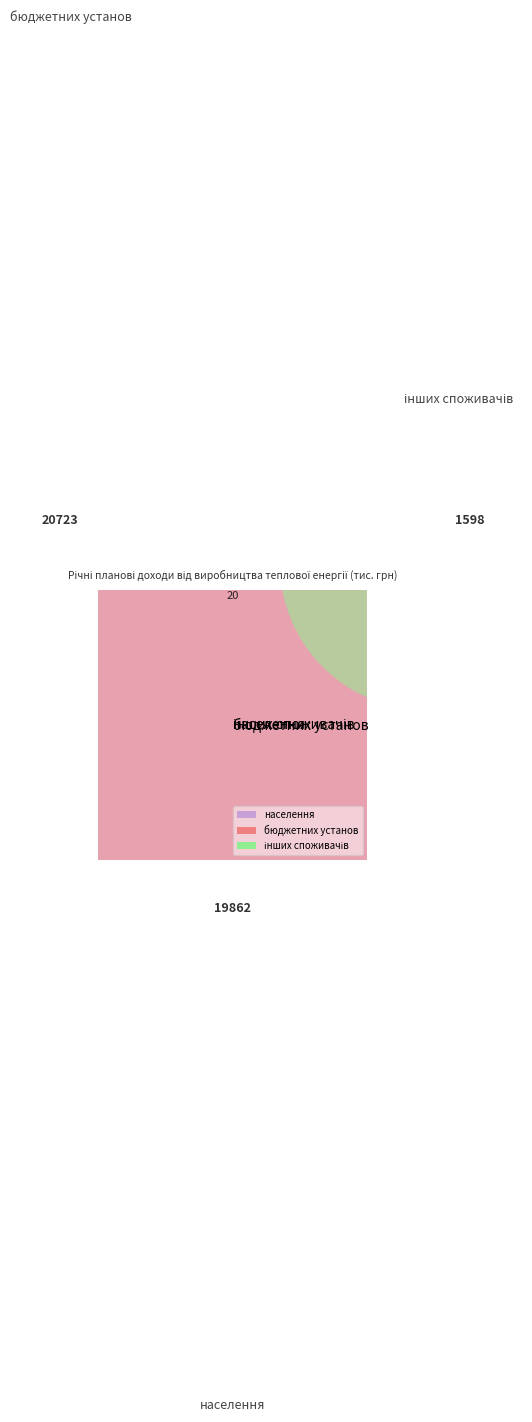

What is the smallest slice in the pie chart?

інших споживачів